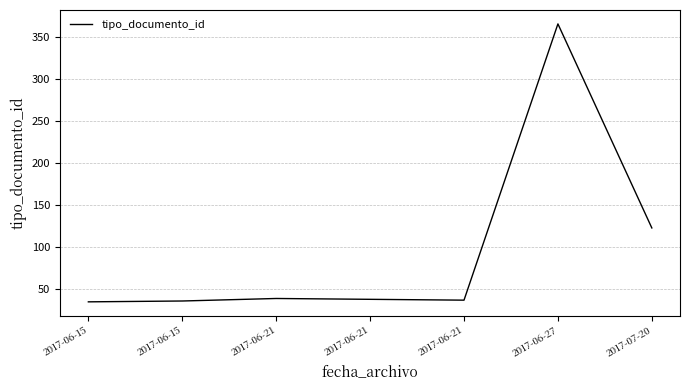

Reading right to left, extract all data points from this chart.

123	366	37	38	39	36	35